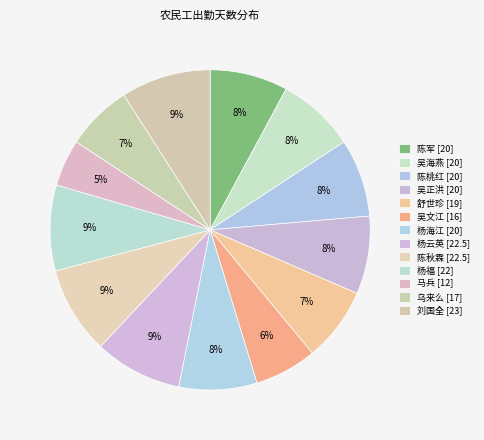

How many slices are in this pie chart?

13